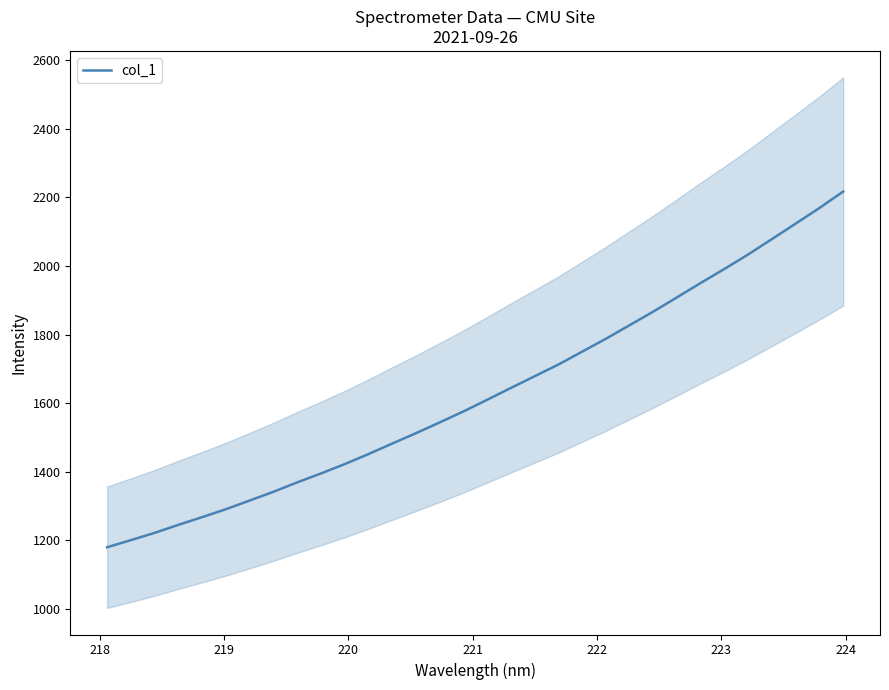

What is the highest value of the col_1 series?

2217.0